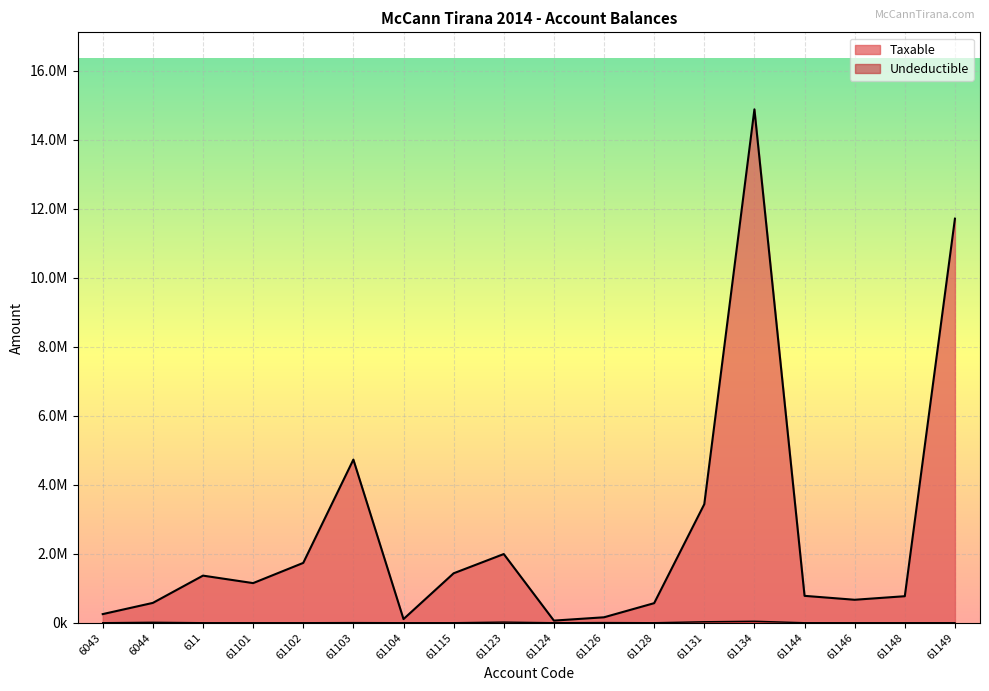

Which series has the largest total across all categories?

Taxable